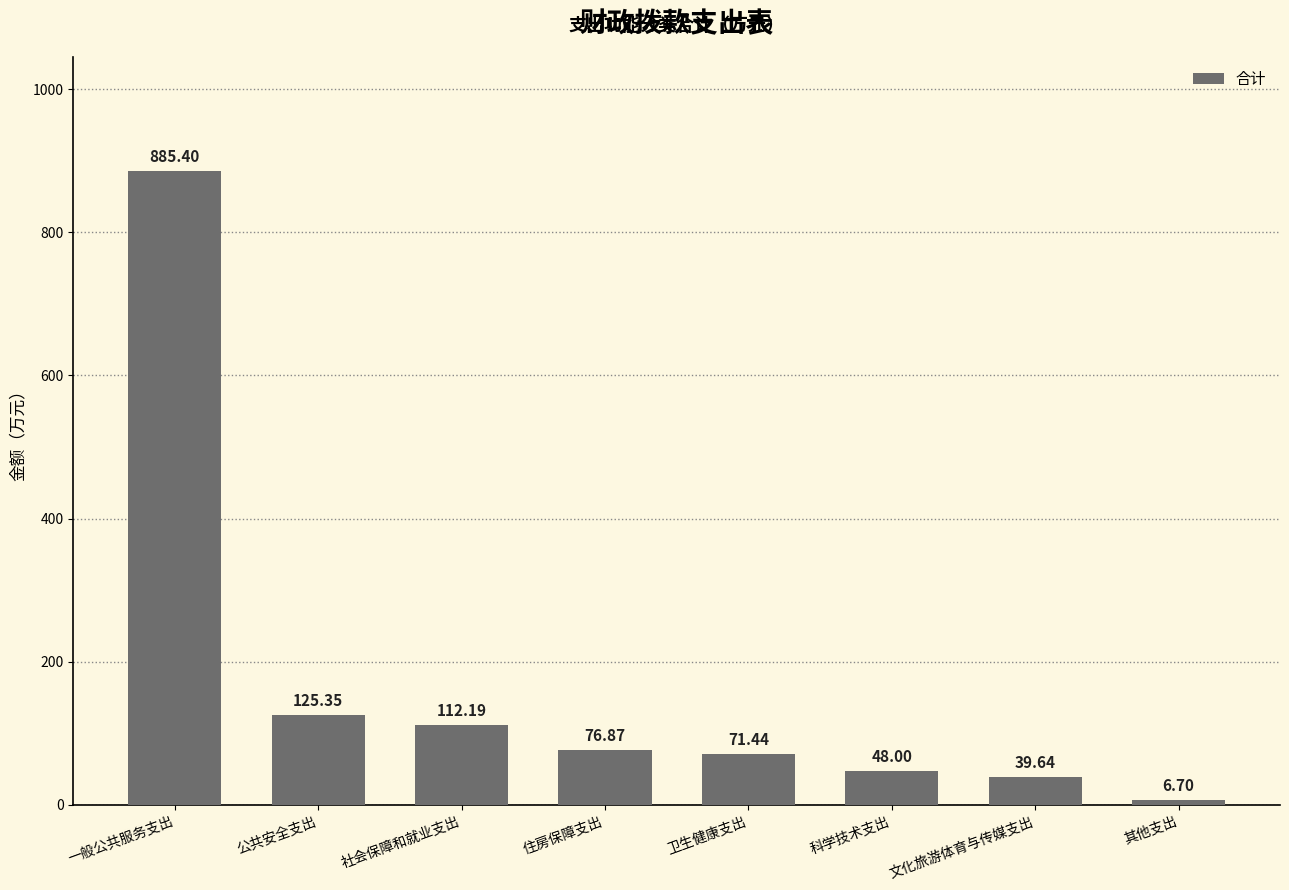

At which label is the value closest to 446?

公共安全支出